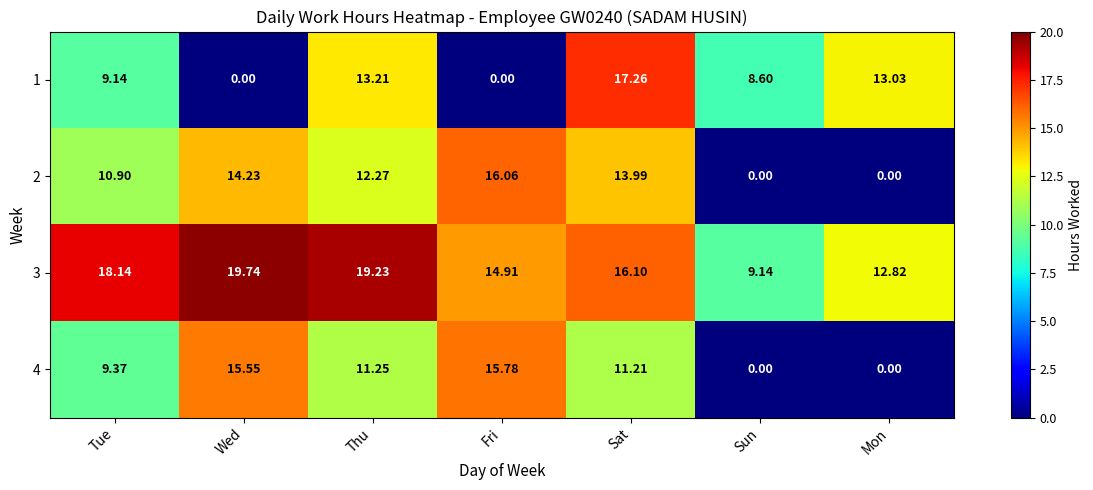

Where does the 4 series first go above 11?

Wed